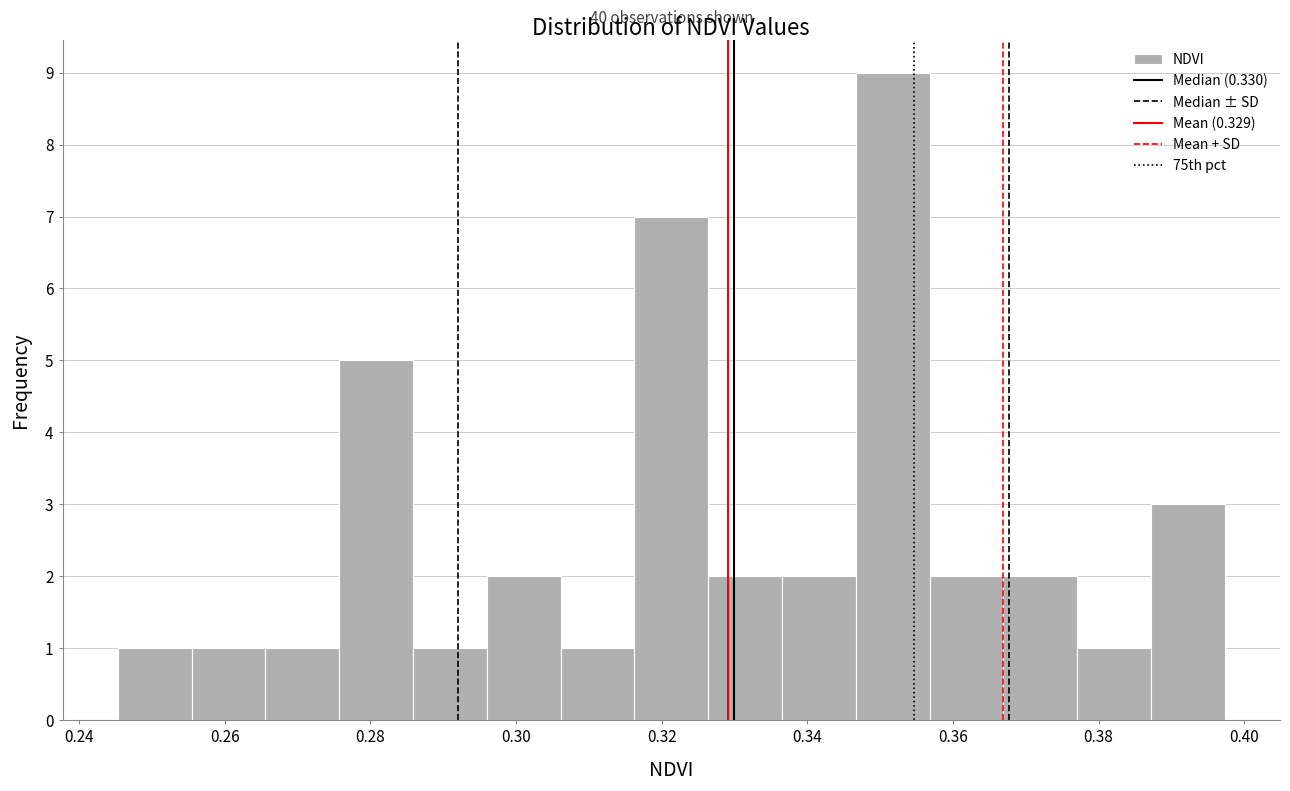

Which range on the x-axis has the tallest bar?

0.346 to 0.356